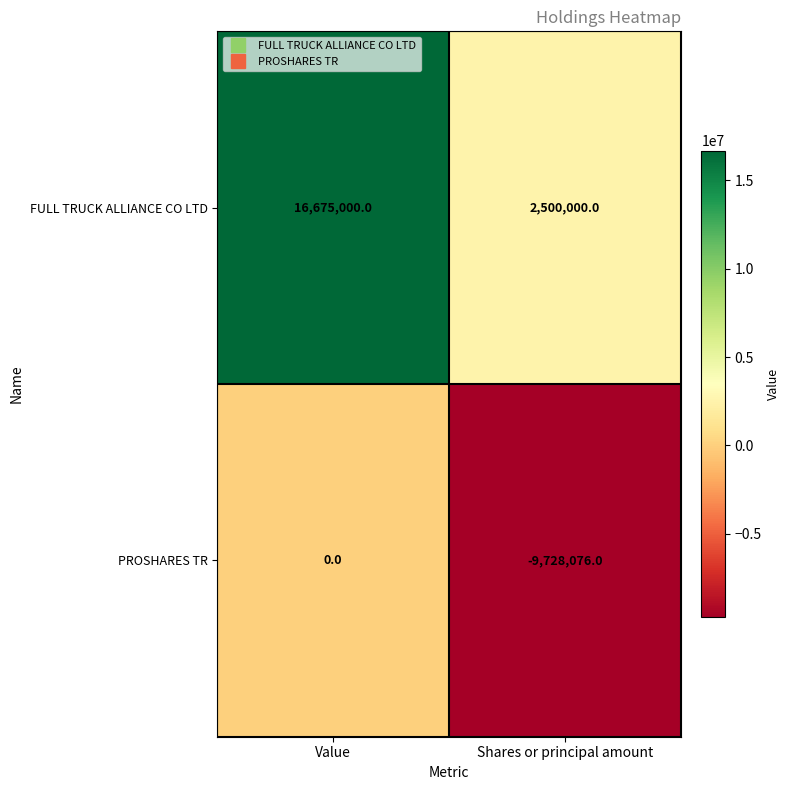

How many distinct data groups are displayed?

2